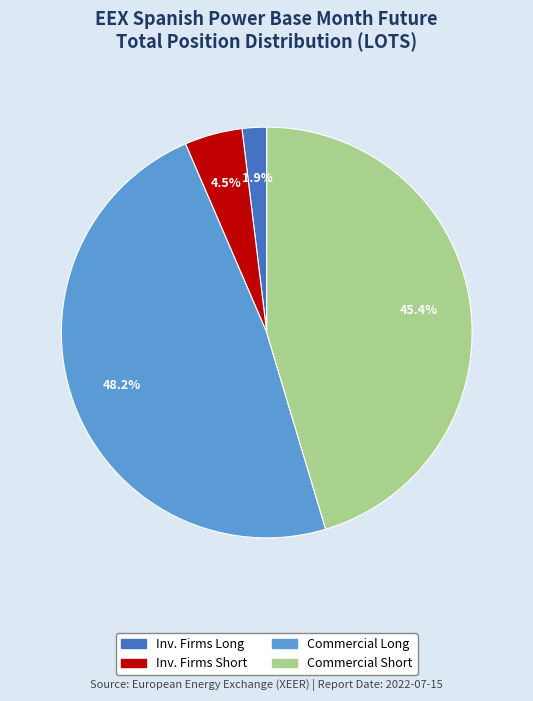

Is there a majority slice in this chart?

No